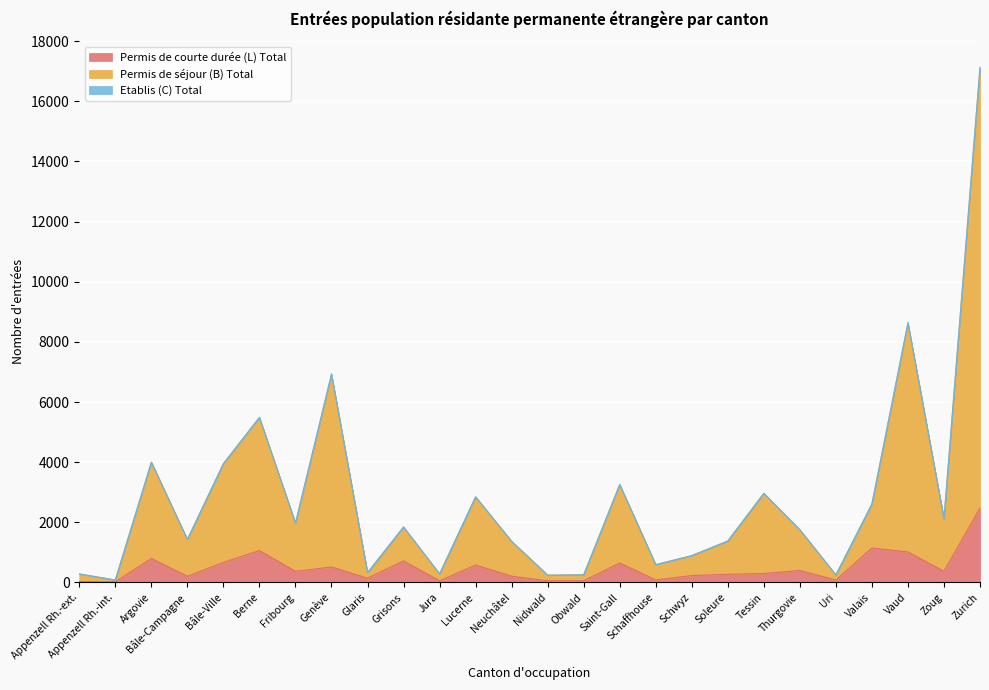

The value of Permis de courte durée (L) Total at Glaris is 253. True or false?

False